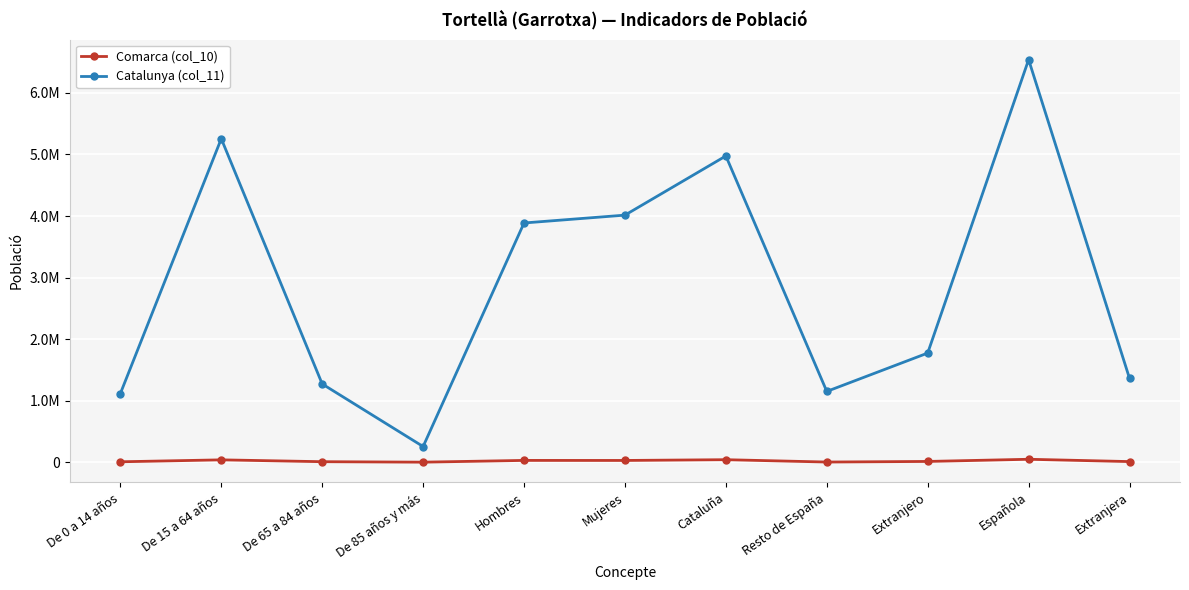

In Catalunya (col_11), how many points are higher than both neighbors (excluding endpoints)?

3